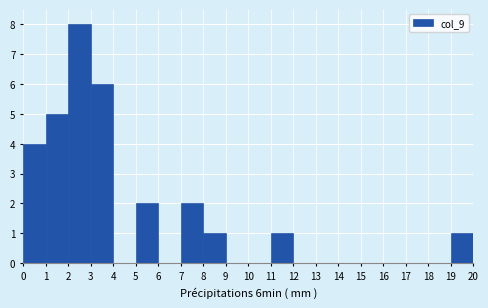

Which range on the x-axis has the tallest bar?

2 to 3